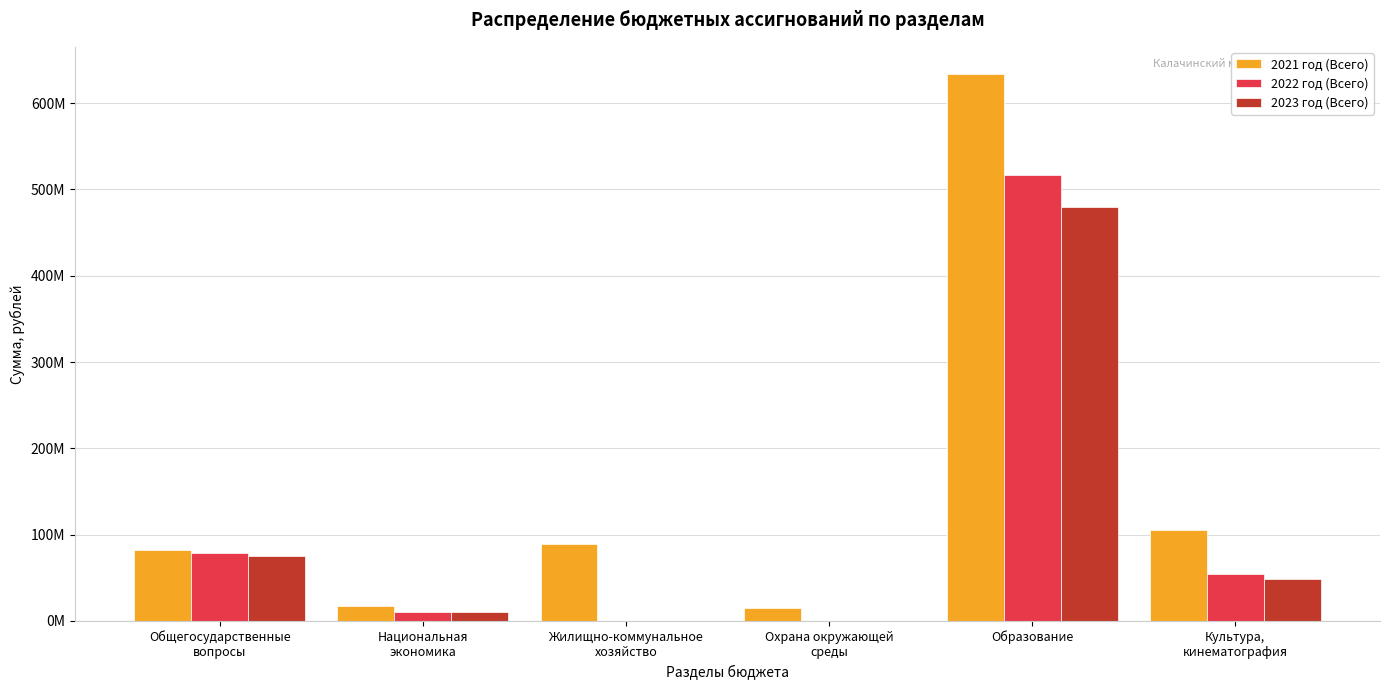

Does the chart contain any negative values?

No